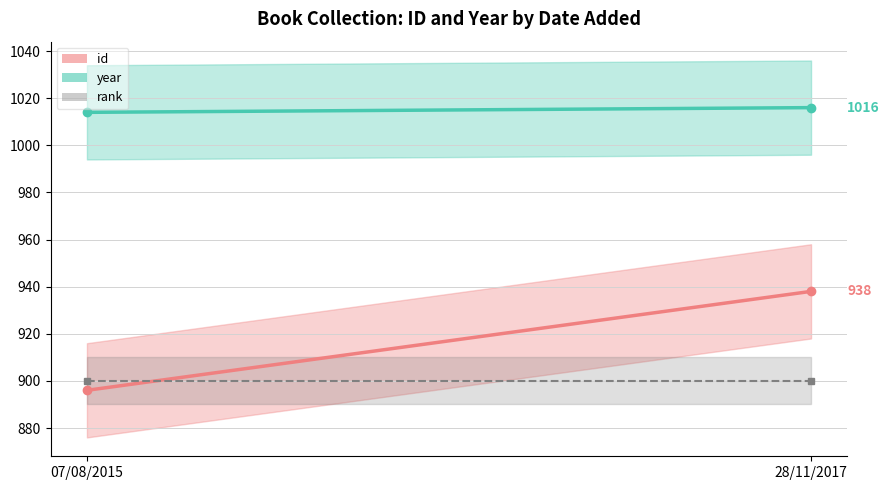

What is the value of the rank_line point at the 2nd from the left?

900